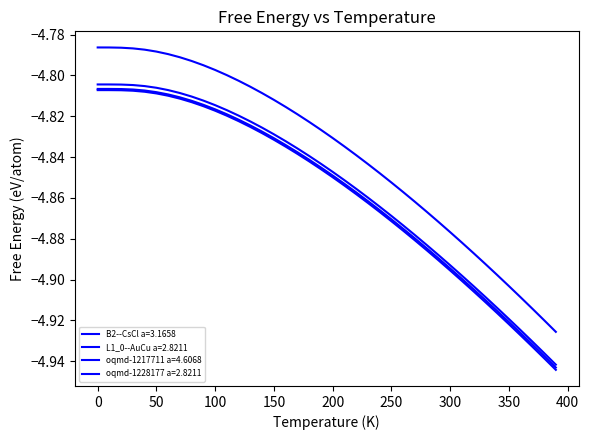

How many lines are shown in the chart?

4